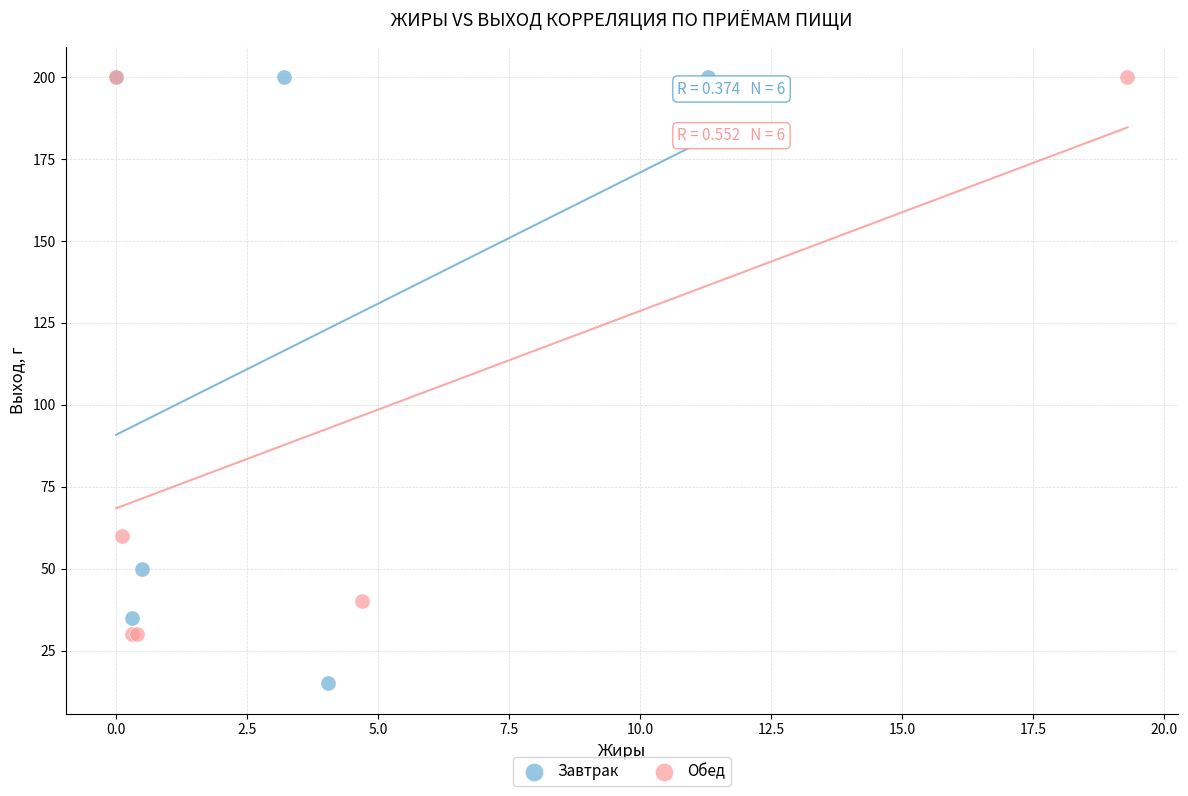

What are all the series names shown in the legend?

Завтрак, Обед